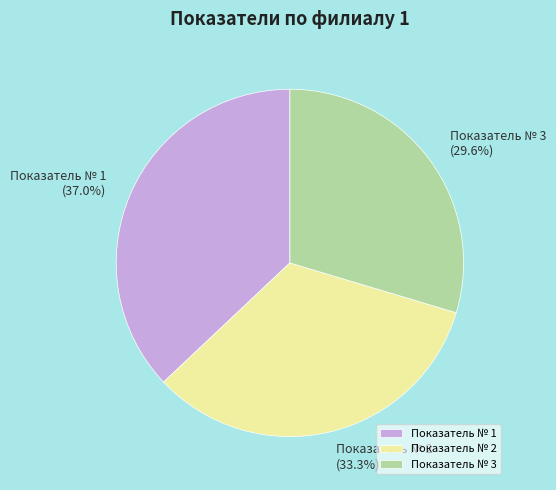

True or false: Показатель № 1 accounts for 29% of the total.

False